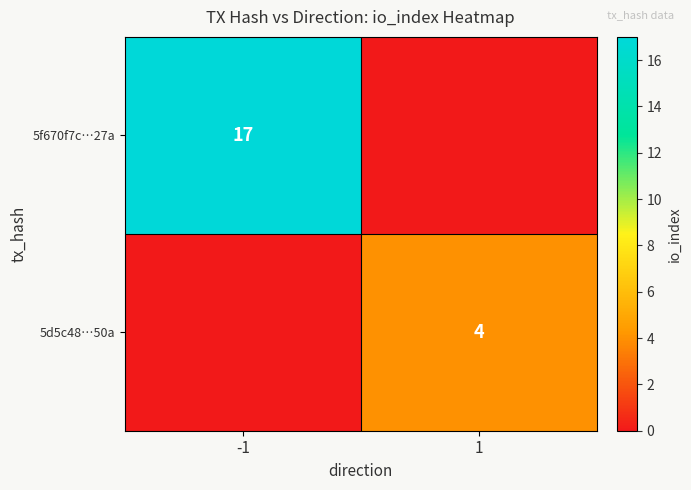

True or false: 5d5c48…50a has a value of 4 at 1.

True